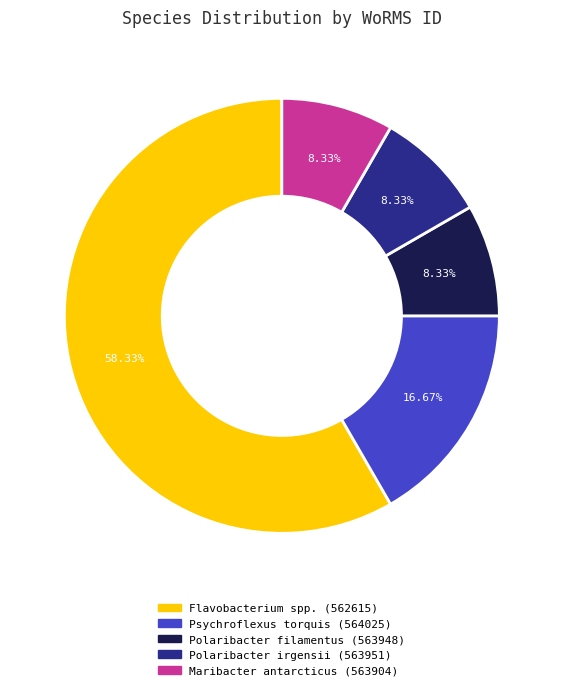

Does any single category account for the majority?

Yes